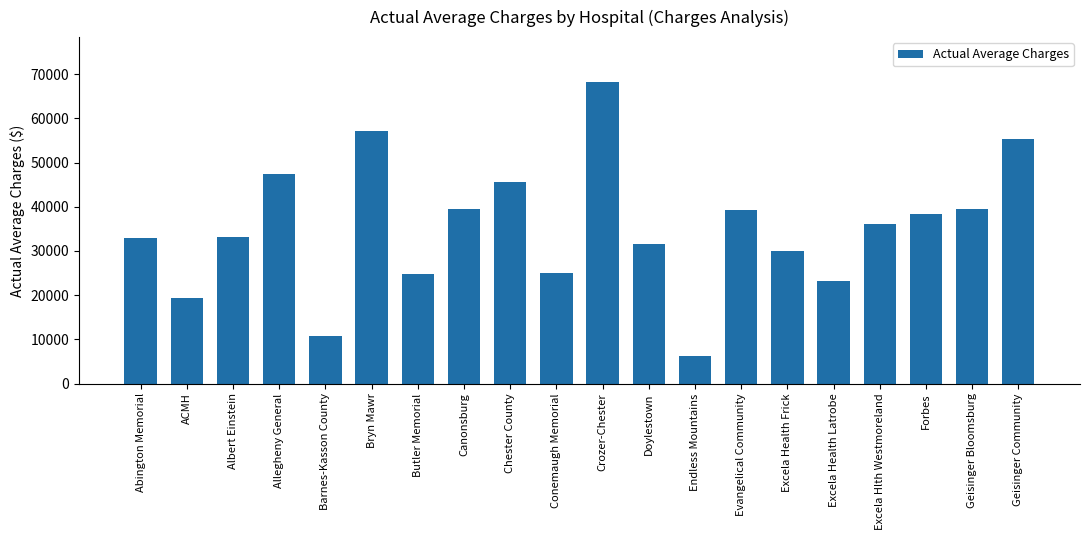

How many bars are there in total?

20